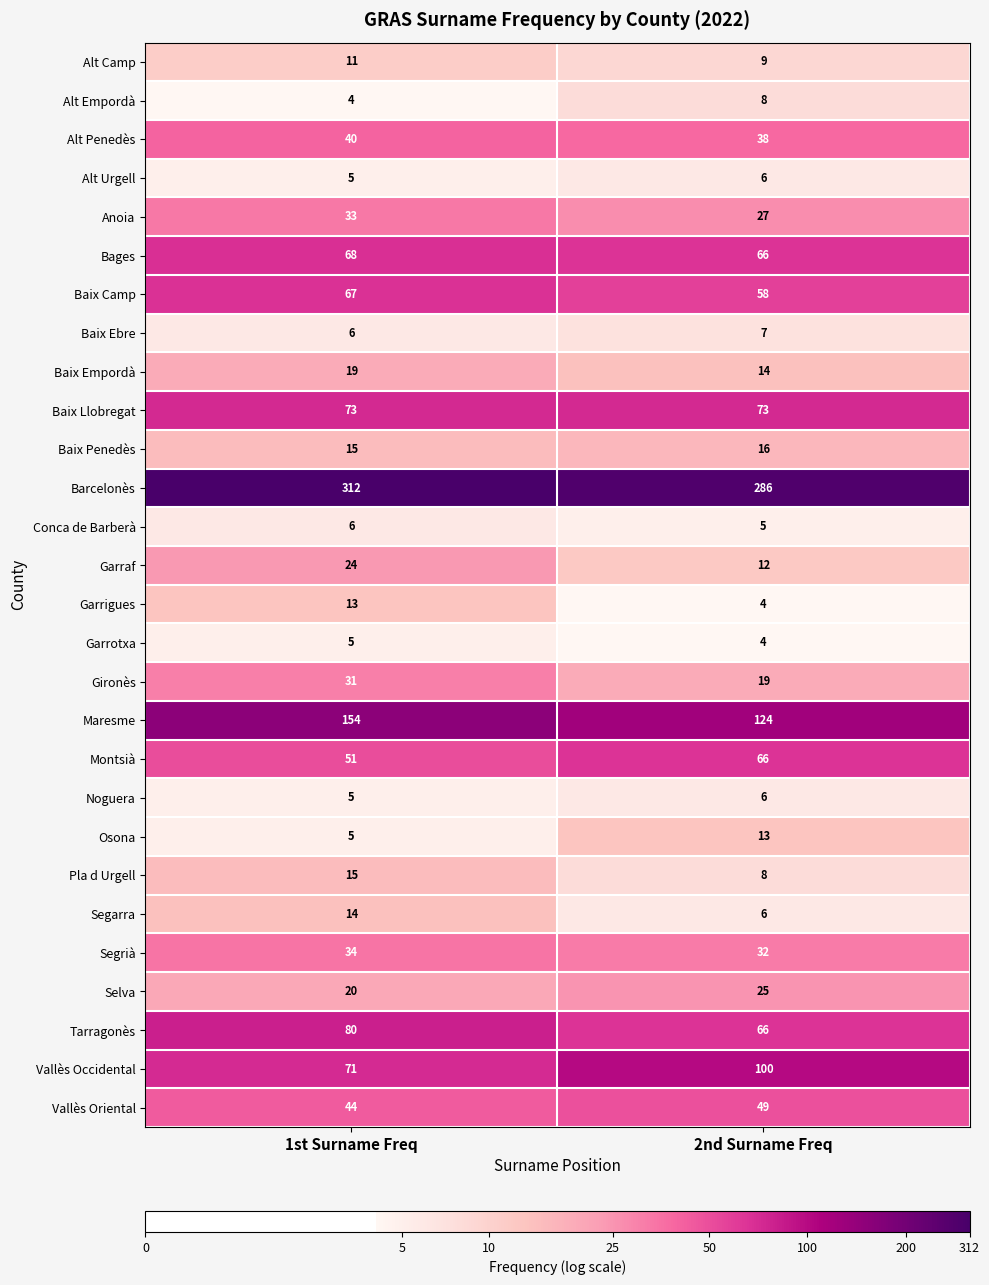

What is the difference between the maximum and minimum values in the Pla d Urgell series?

7